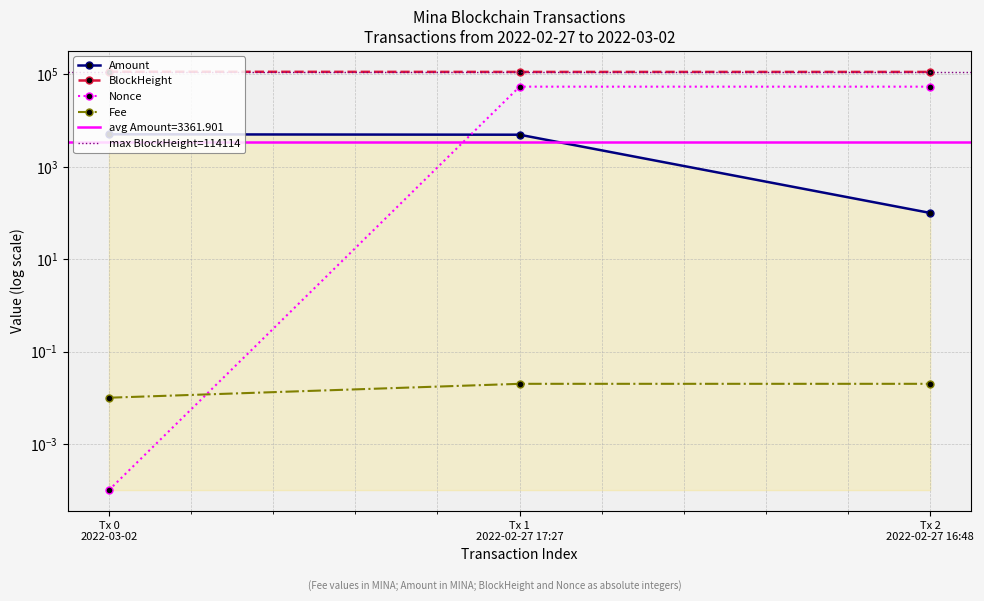

How many lines are shown in the chart?

4